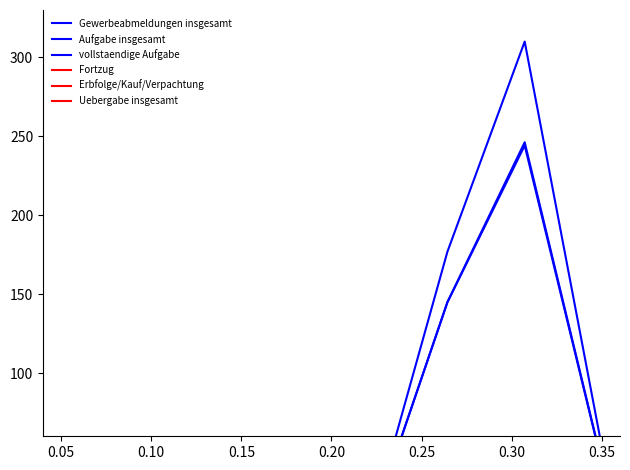

Which series has the widest spread of values?

Gewerbeabmeldungen insgesamt